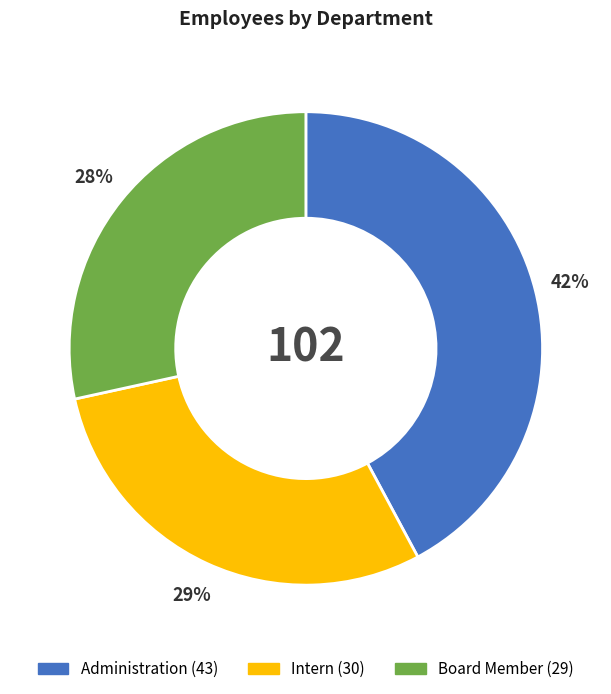

Approximately how many times larger is the value at Intern compared to Administration?

0.7